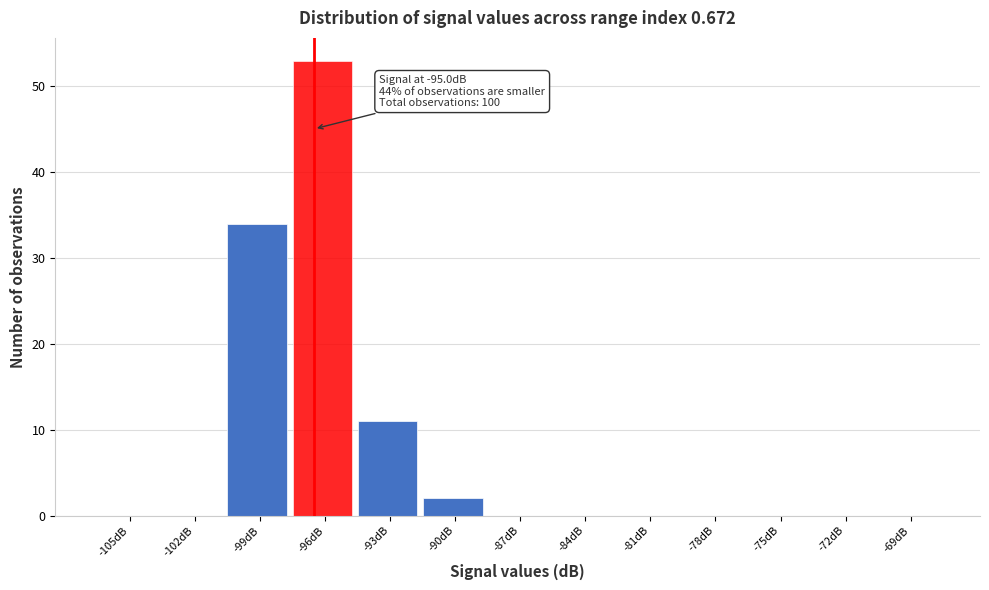

Reading left to right, extract all data points from this chart.

-105dB=0	-102dB=0	-99dB=34	-96dB=53	-93dB=11	-90dB=2	-87dB=0	-84dB=0	-81dB=0	-78dB=0	-75dB=0	-72dB=0	-69dB=0